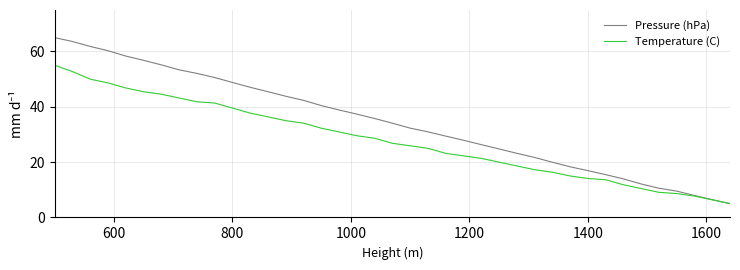

Reading left to right, extract all data points from this chart.

Pressure (hPa): 65.0	63.6	61.8	60.3	58.3	56.8	55.2	53.4	52.1	50.6	48.8	47.1	45.5	43.8	42.3	40.4	38.9	37.4	35.8	34.1	32.3	30.9	29.4	27.9	26.3	24.8	23.2	21.7	20.0	18.3	16.9	15.5	13.9	12.1	10.6	9.5	7.9	6.4	5.0
Temperature (C): 55.0	52.7	50.0	48.6	46.8	45.5	44.5	43.2	41.8	41.4	39.5	37.7	36.4	35.0	34.1	32.3	30.9	29.5	28.6	26.8	25.9	25.0	23.2	22.3	21.4	20.0	18.6	17.3	16.4	15.0	14.1	13.6	11.8	10.5	9.1	8.6	7.7	6.4	5.0